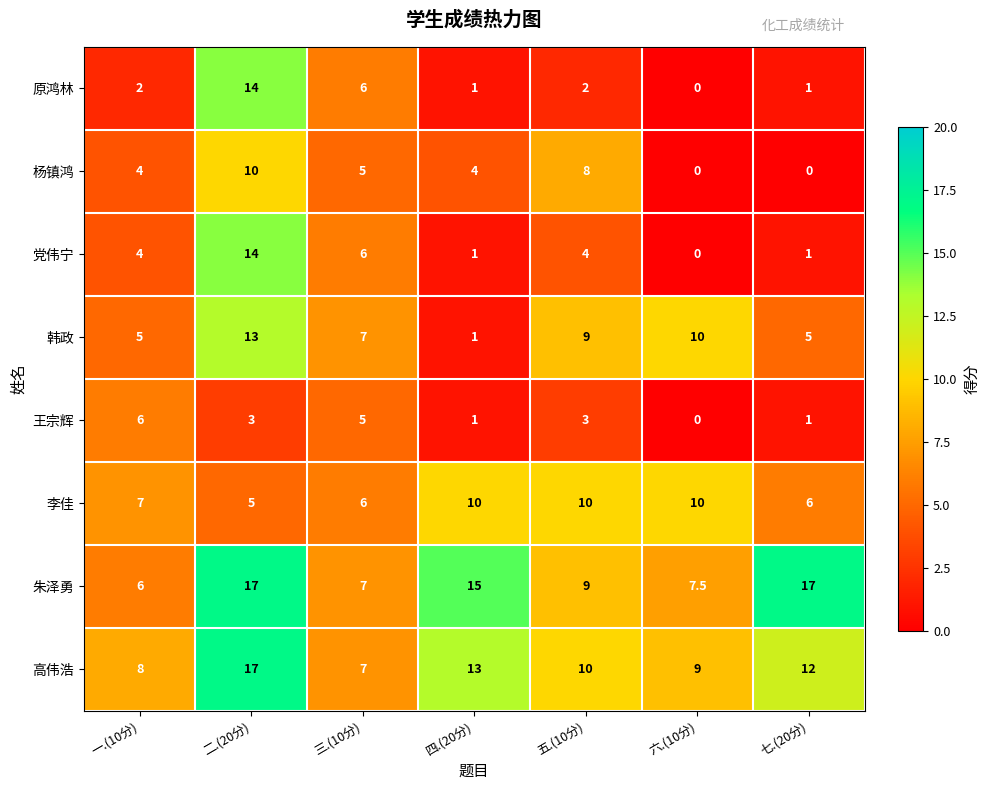

Rank the categories by 高伟浩 value from lowest to highest.

三.(10分), 一.(10分), 六.(10分), 五.(10分), 七.(20分), 四.(20分), 二.(20分)